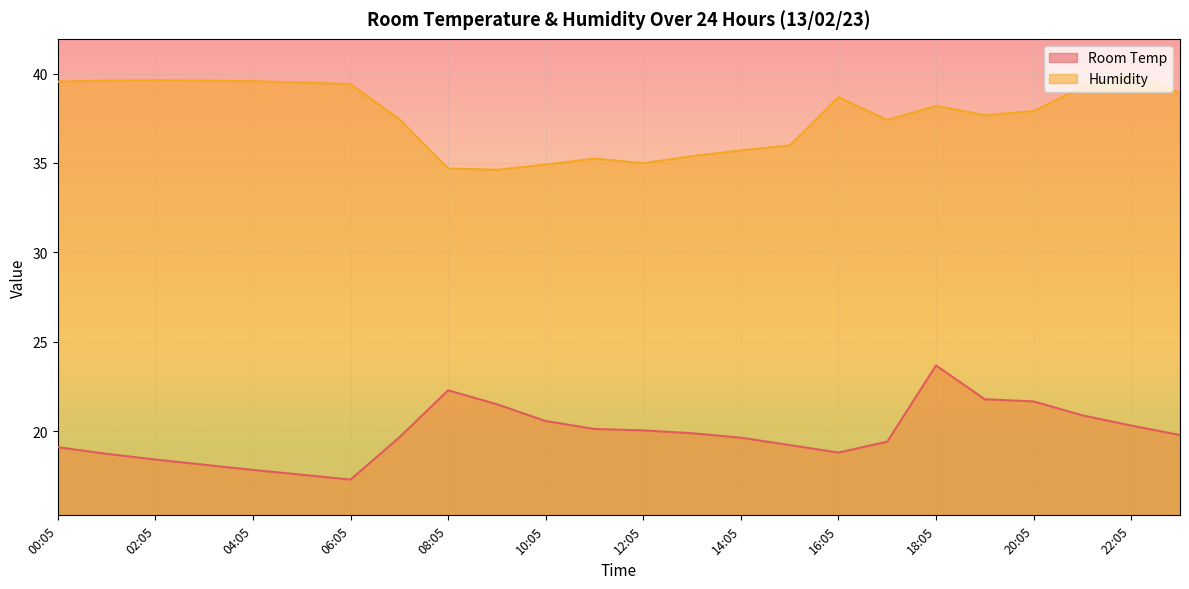

Reading right to left, extract all data points from this chart.

Room Temp: 23:05=19.8	22:05=20.3	21:05=20.9	20:05=21.7	19:05=21.8	18:05=23.7	17:05=19.4	16:05=18.8	15:05=19.2	14:05=19.6	13:05=19.9	12:05=20.1	11:05=20.1	10:05=20.6	09:05=21.5	08:05=22.3	07:05=19.7	06:05=17.3	05:05=17.6	04:05=17.8	03:05=18.1	02:05=18.4	01:05=18.7	00:05=19.1
Humidity: 23:05=38.9	22:05=39.9	21:05=39.2	20:05=37.9	19:05=37.7	18:05=38.2	17:05=37.4	16:05=38.7	15:05=36.0	14:05=35.7	13:05=35.4	12:05=35.0	11:05=35.2	10:05=34.9	09:05=34.6	08:05=34.7	07:05=37.5	06:05=39.4	05:05=39.5	04:05=39.6	03:05=39.6	02:05=39.6	01:05=39.6	00:05=39.5